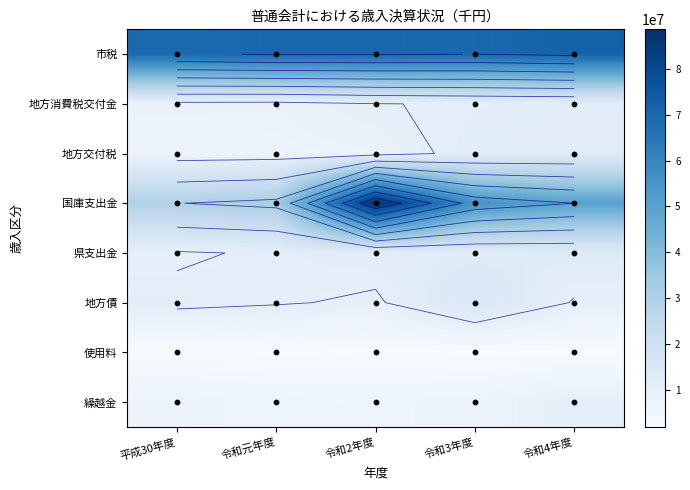

Is the value of 市税 at 令和元年度 greater than the value of 国庫支出金 at 令和元年度?

Yes